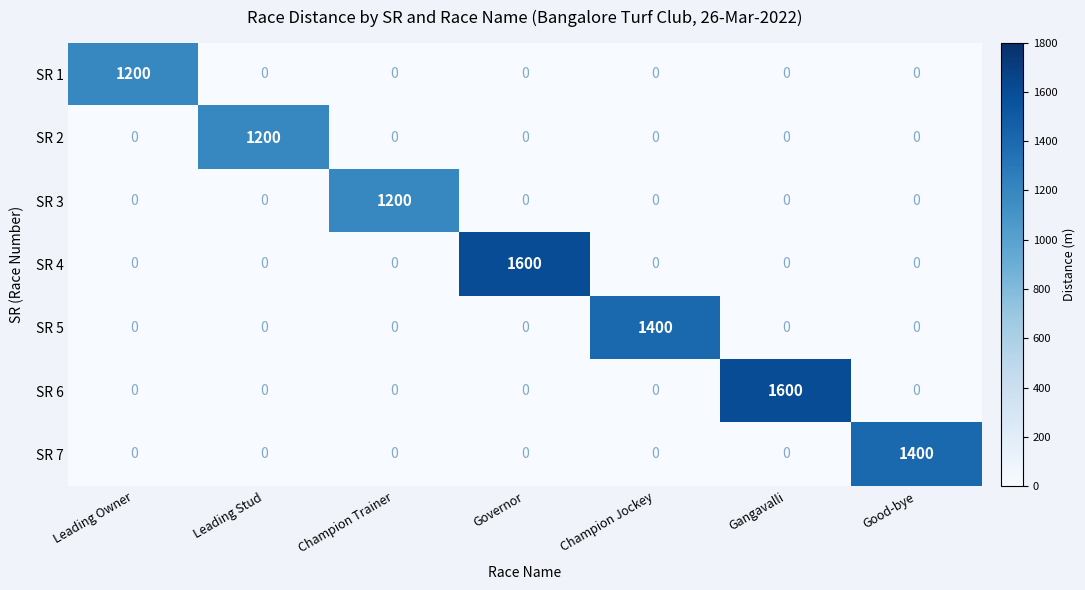

Is it true that SR 3 equals -428 at Governor?

False